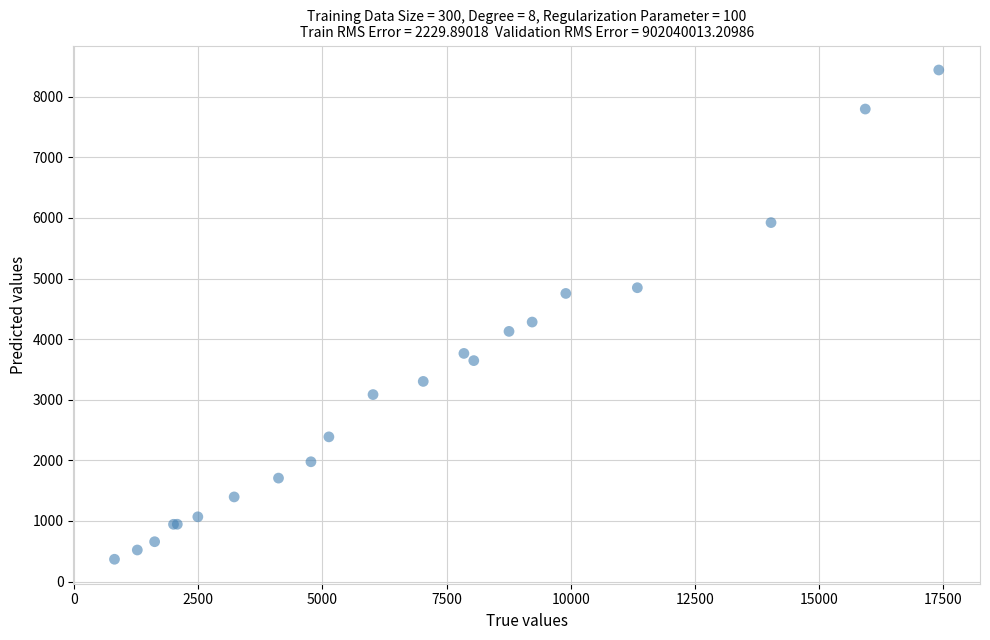

What Y value in the scatter plot is closest to 4404?

4281.5